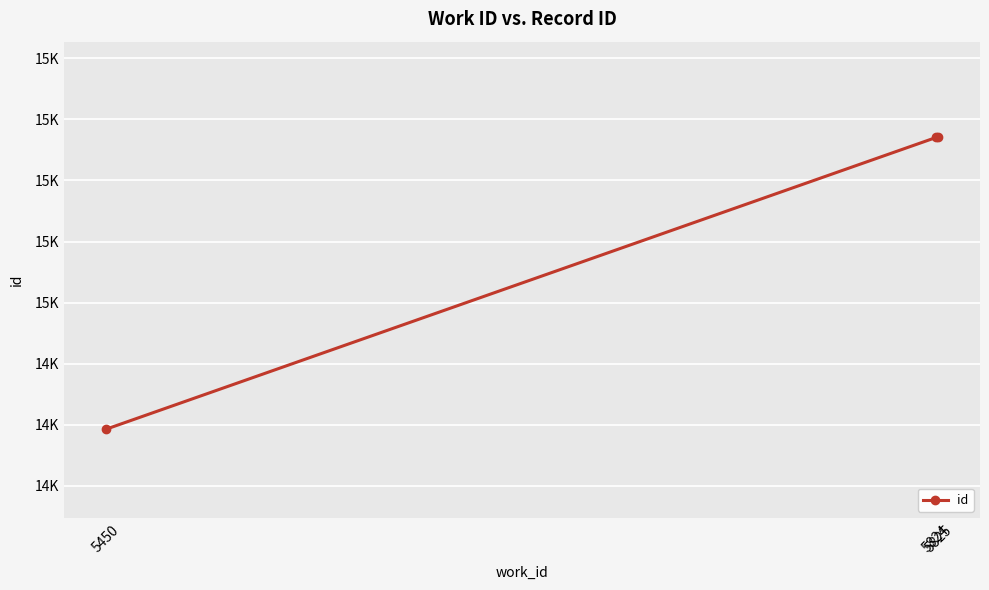

Which has a higher value, 5824 or 5825?

5825